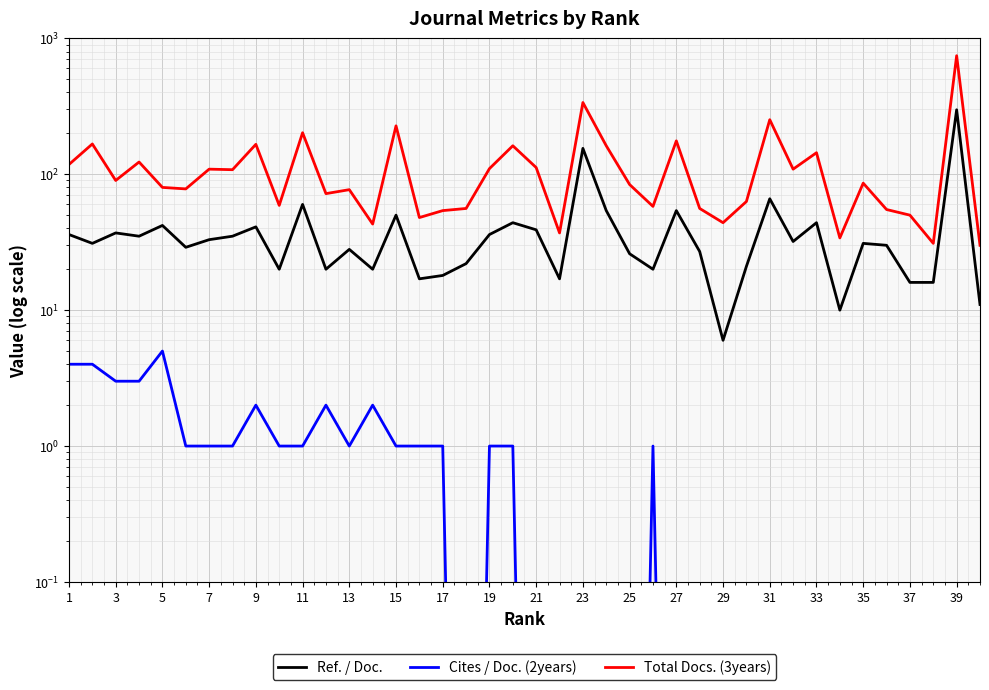

What are all the series names shown in the legend?

Ref. / Doc., Cites / Doc. (2years), Total Docs. (3years)